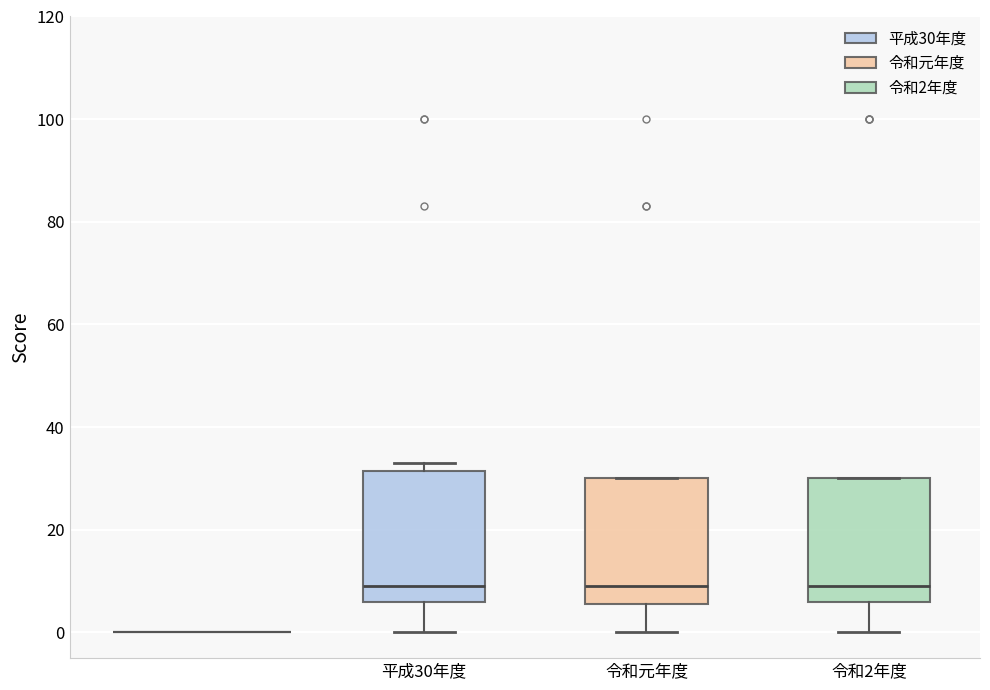

Reading left to right, read every box against the y-axis: the position of its median line, the range the box covers, and the ends of its whiskers. The values are not printed on the chart, so give them approximately, as read against the axis.

平成30年度: median 10, box 6 to 32, whiskers 0 to 34
令和元年度: median 10, box 6 to 30, whiskers 0 to 30
令和2年度: median 10, box 6 to 30, whiskers 0 to 30